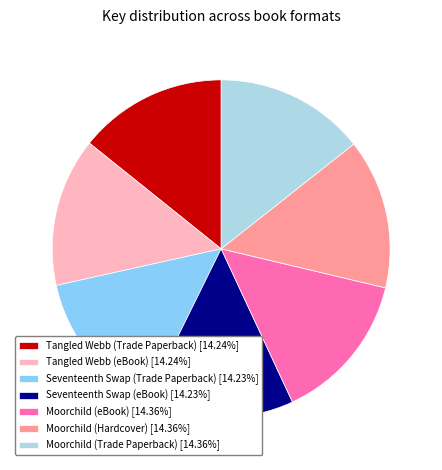

What is the ratio of the value at Moorchild (Trade Paperback) [14.36%] to the value at Seventeenth Swap (eBook) [14.23%]?

1.0